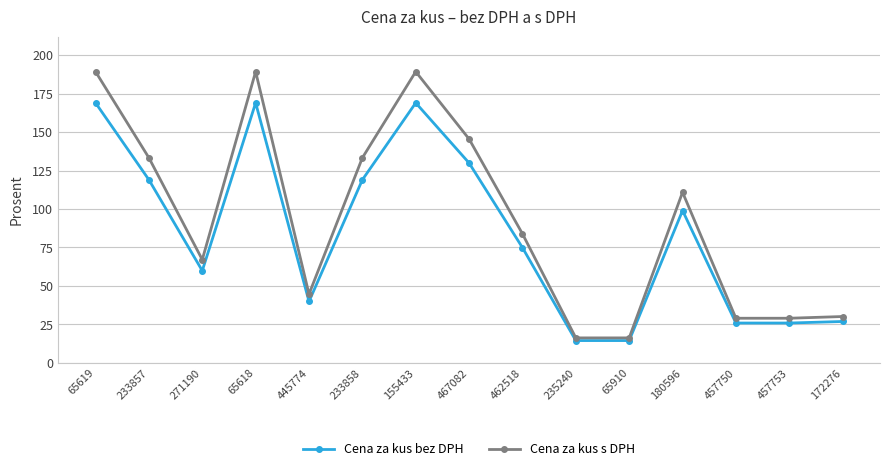

Rank the series by their average value, from lowest to highest.

Cena za kus bez DPH, Cena za kus s DPH